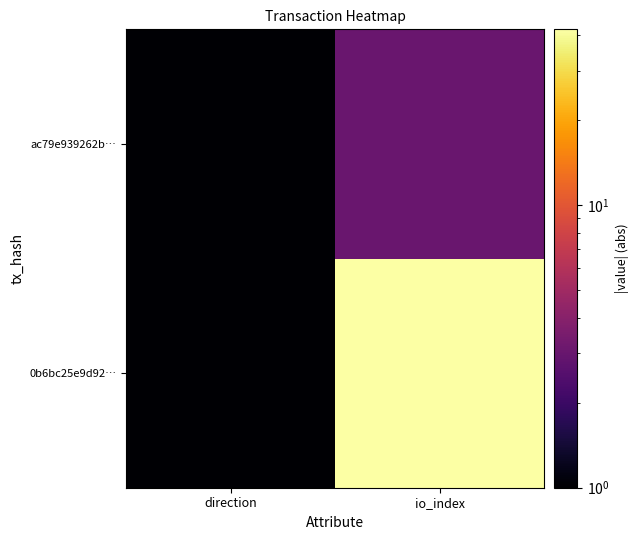

Reading right to left, transcribe all the data shown in this chart.

0b6bc25e9d92…: io_index=42	direction=1
ac79e939262b…: io_index=3	direction=1